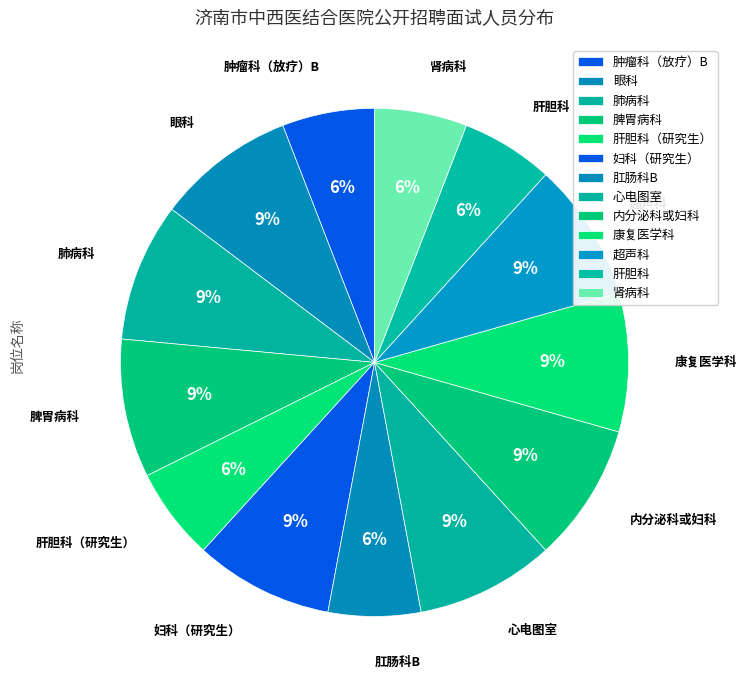

Is it true that 肿瘤科（放疗）B is 6% of the pie?

True